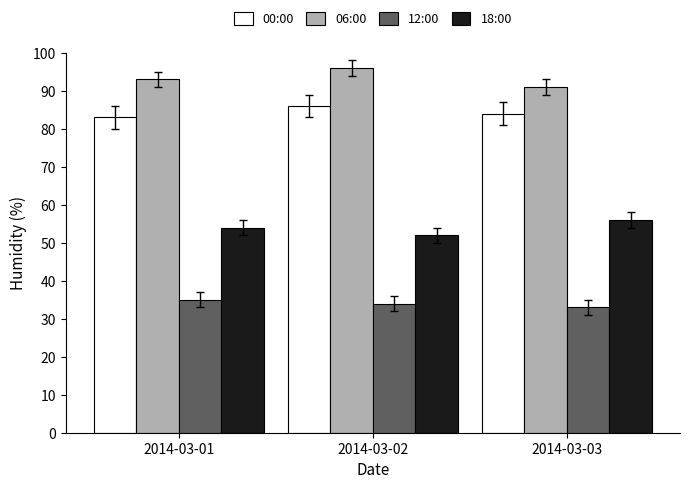

What is the sum of all 06:00 values?

280